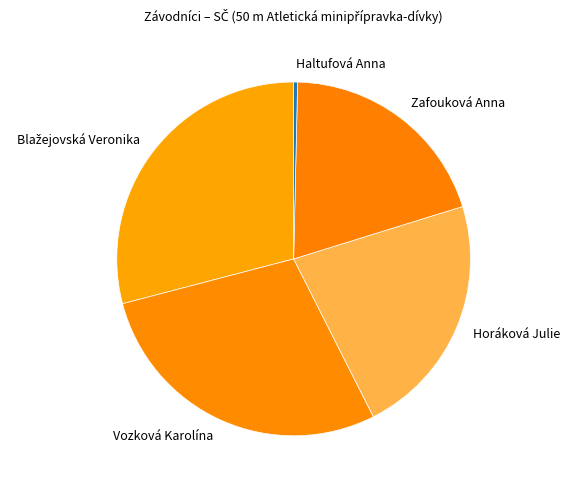

Between Haltufová Anna and Horáková Julie, which is larger?

Horáková Julie